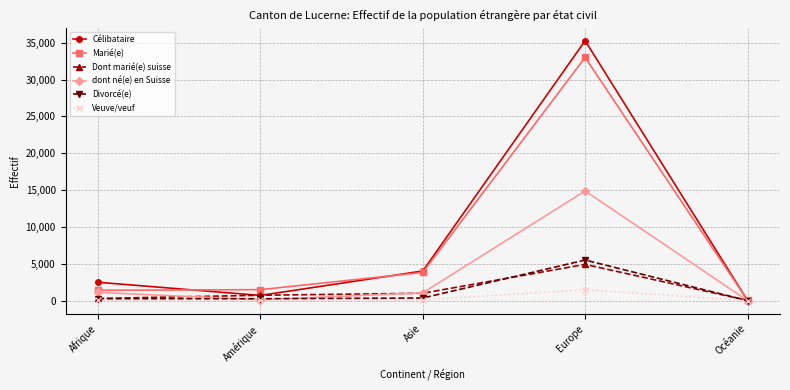

Where is the first local maximum for Célibataire?

Europe